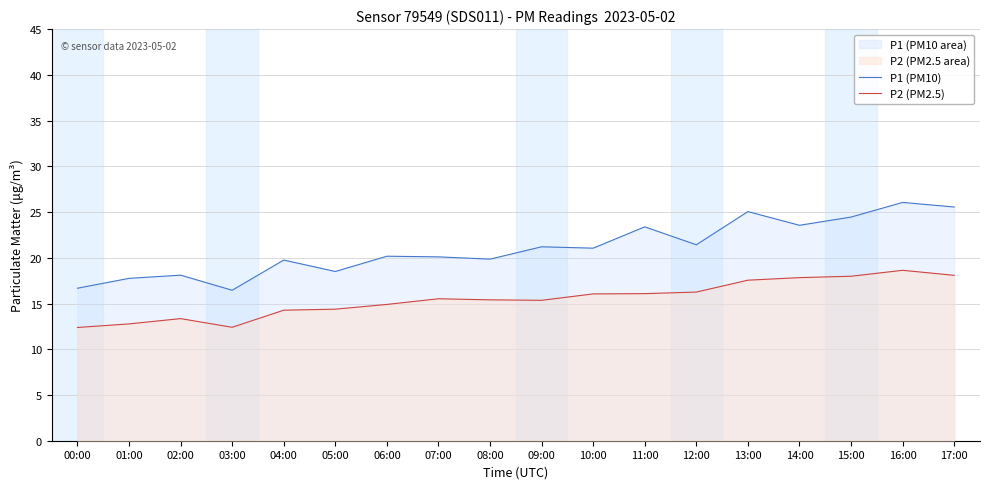

What is the label of the 3rd point from the right?

15:00